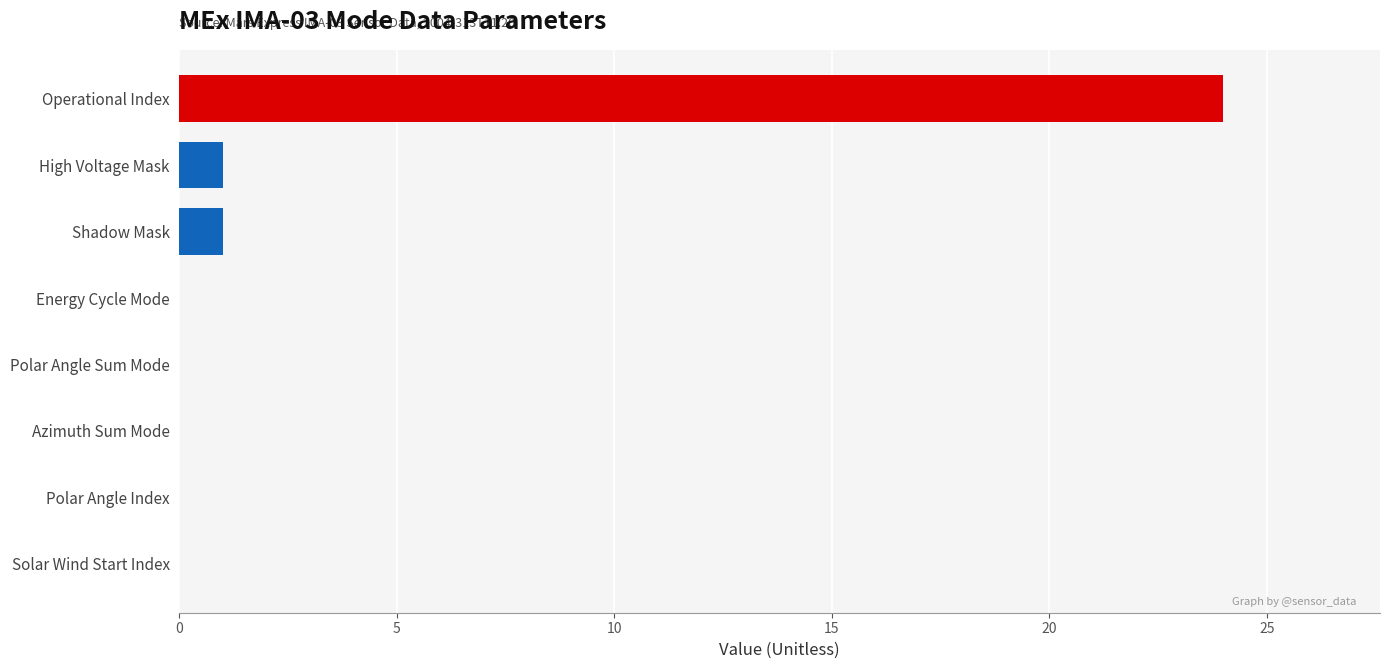

How many distinct data groups are displayed?

1